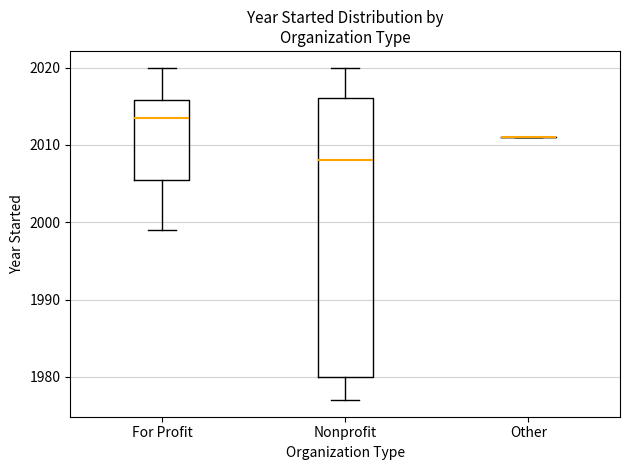

Reading left to right, read every box against the y-axis: the position of its median line, the range the box covers, and the ends of its whiskers. The values are not printed on the chart, so give them approximately, as read against the axis.

For Profit: median 2014, box 2006 to 2016, whiskers 1999 to 2020
Nonprofit: median 2008, box 1980 to 2016, whiskers 1977 to 2020
Other: box collapsed to a line at 2011, whiskers 2011 to 2011